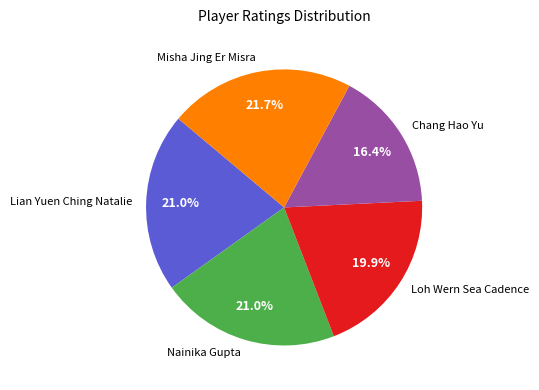

Which has a higher value, Loh Wern Sea Cadence or Misha Jing Er Misra?

Misha Jing Er Misra